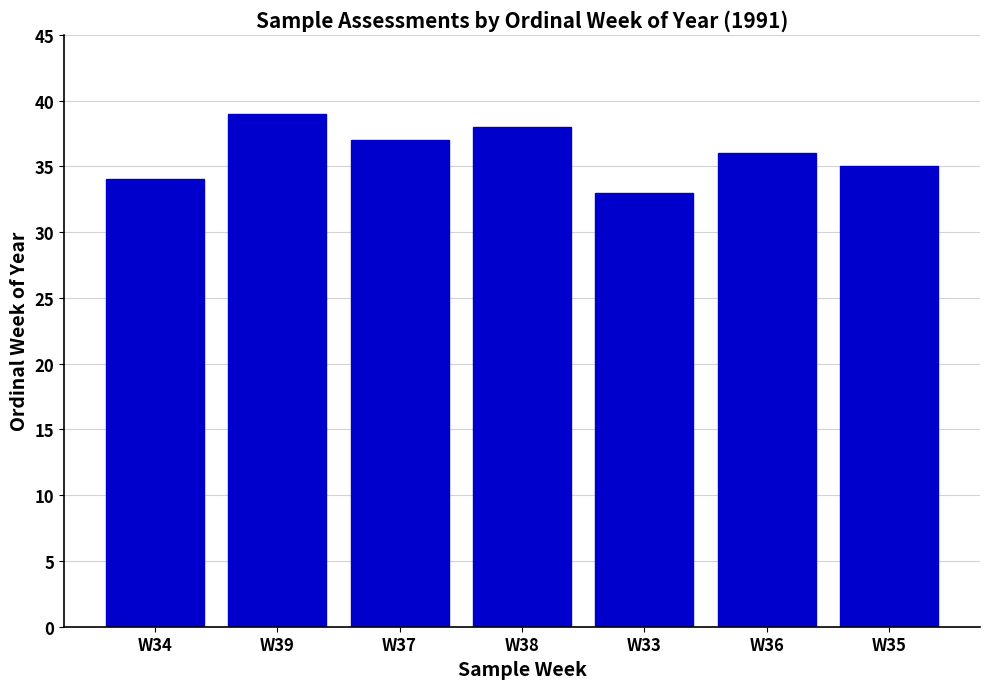

What is the value of the 2nd bar from the left?

39